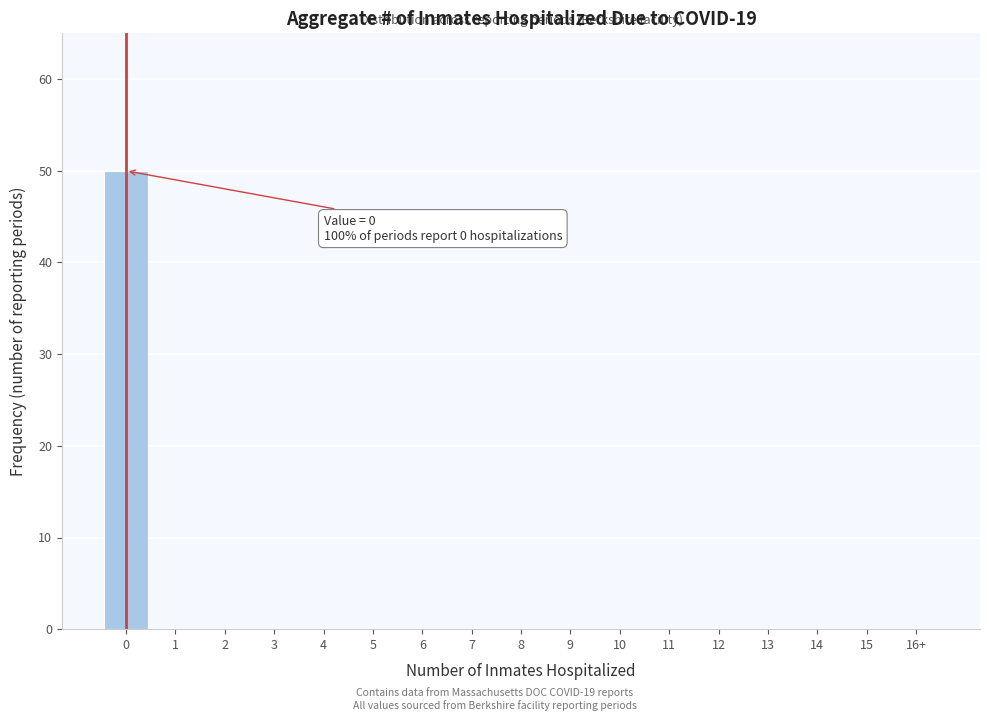

Reading left to right, list all the values displayed in this chart.

0=50	1=0	2=0	3=0	4=0	5=0	6=0	7=0	8=0	9=0	10=0	11=0	12=0	13=0	14=0	15=0	16+=0